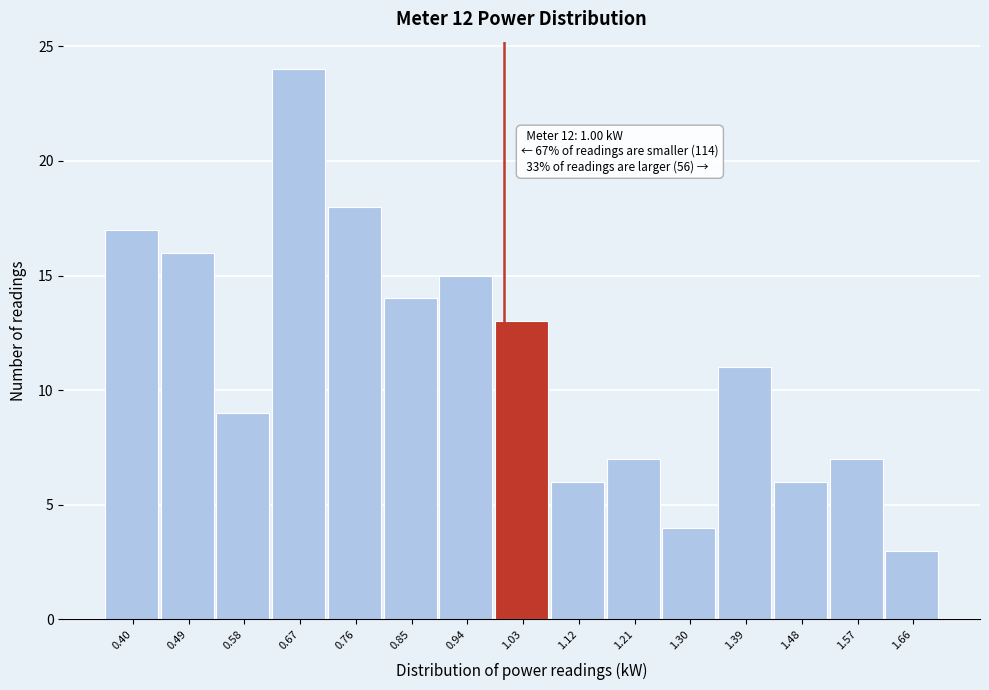

Which range on the x-axis has the tallest bar?

0.63 to 0.72